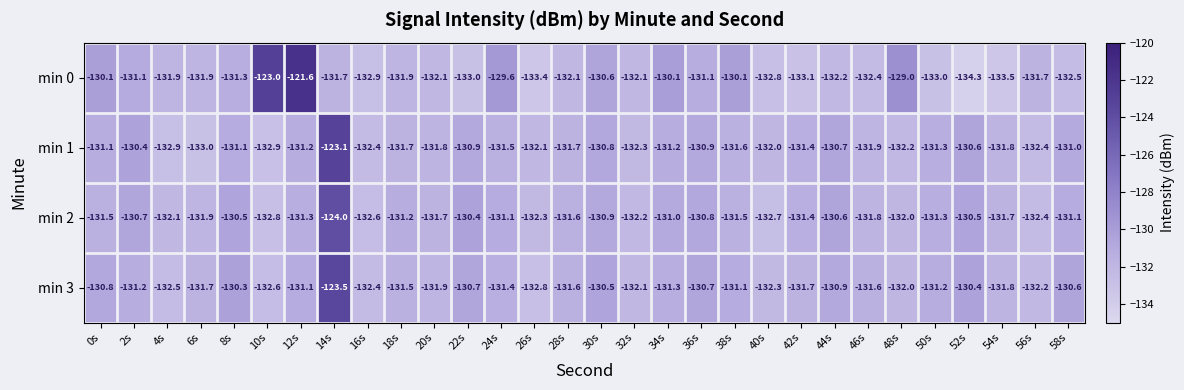

List the series in order of their peak value, lowest first.

min 2, min 3, min 1, min 0